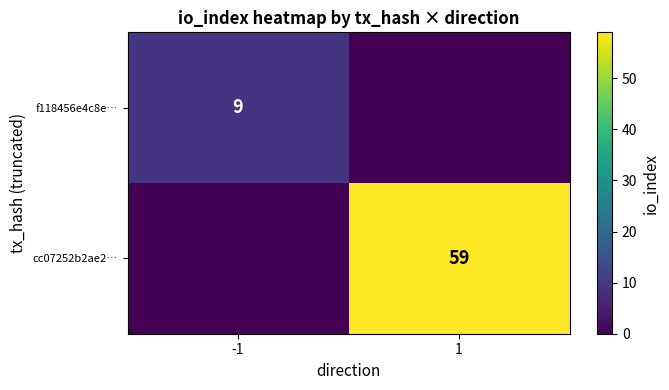

At which category is the sum across all series the highest?

1